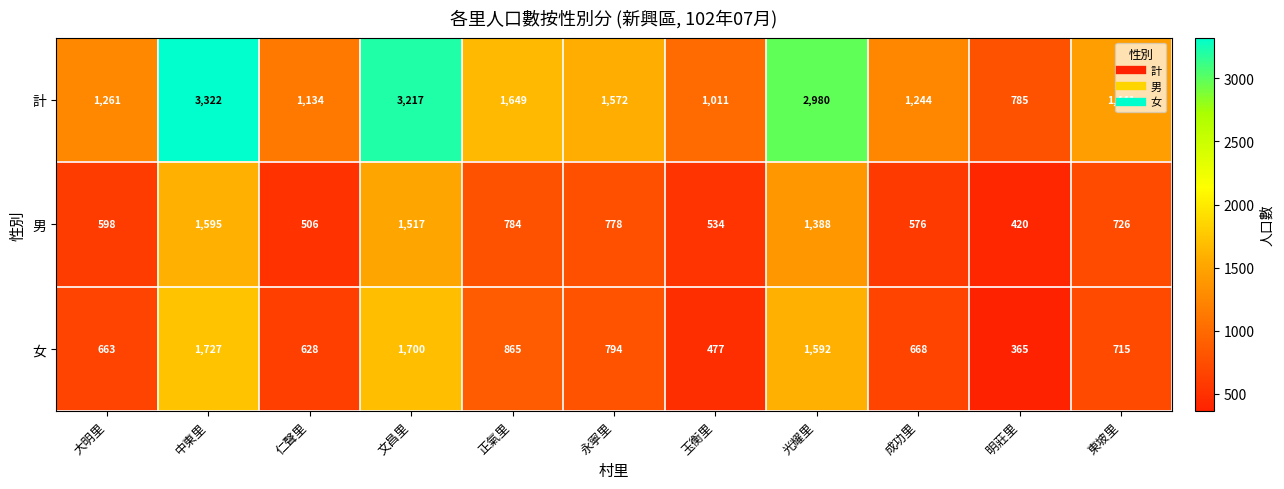

At which label is 女 closest to 1046?

正氣里